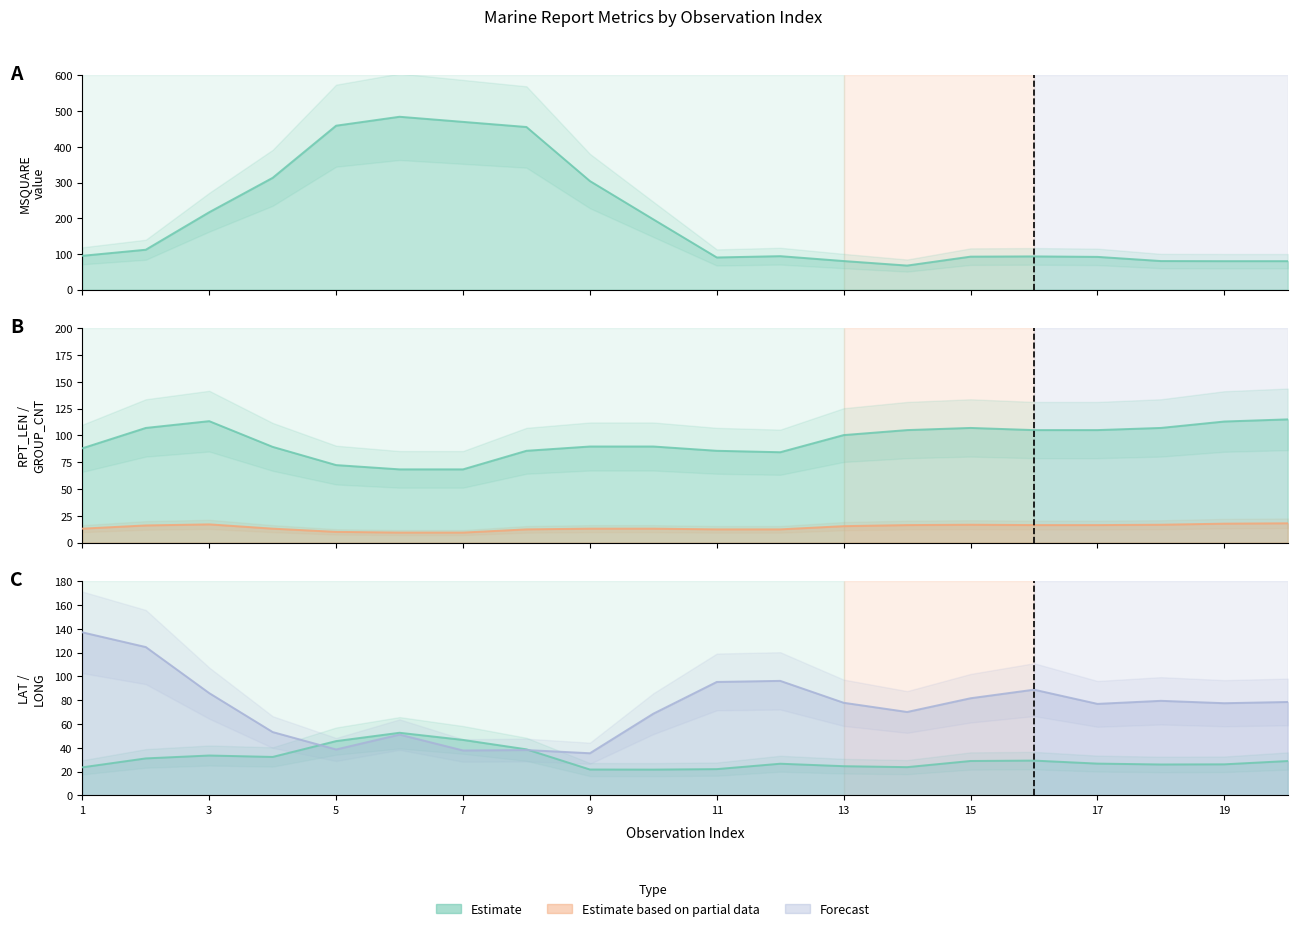

Does the chart have visible grid lines?

No